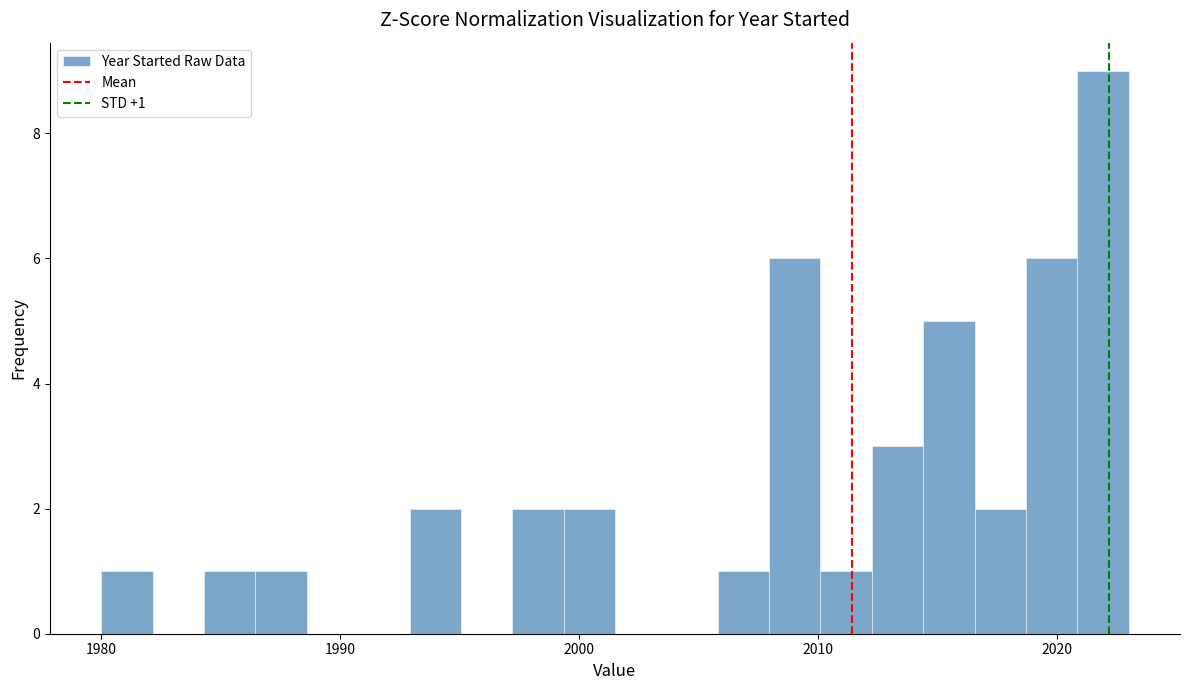

Read against the x-axis, roughly where is the centre of the tallest bar?

2022